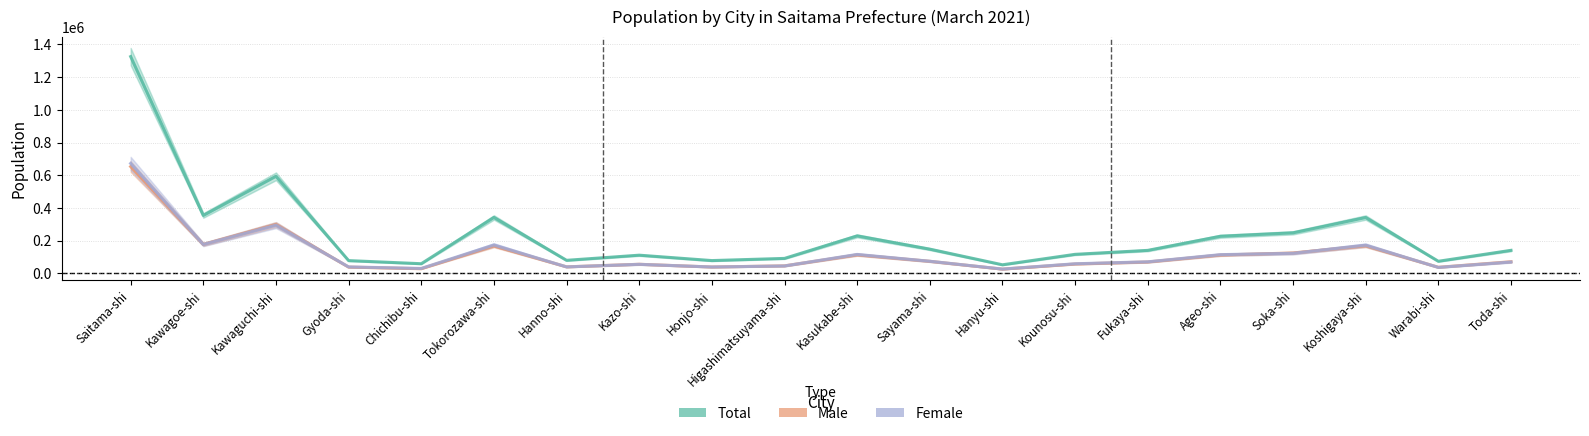

Which has a higher value, Gyoda-shi or Higashimatsuyama-shi?

Higashimatsuyama-shi